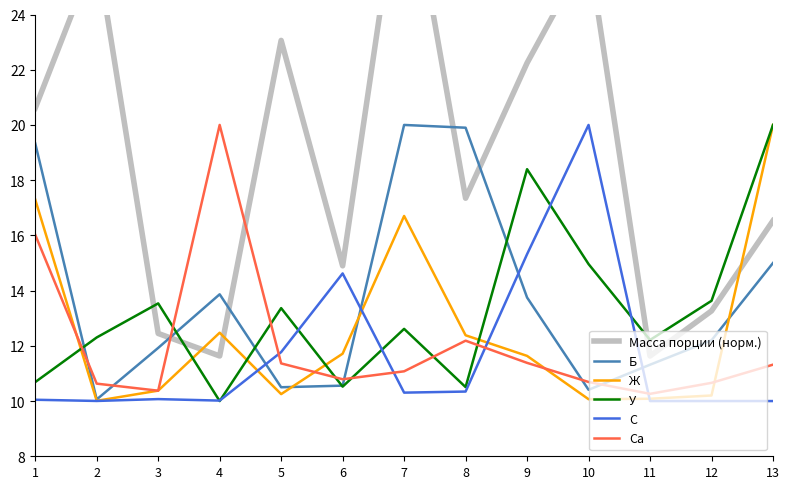

Is it true that Б equals 34.4 at 8?

False